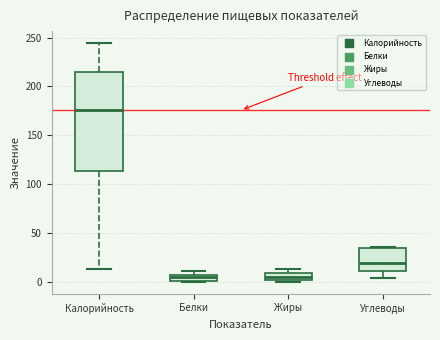

Which box is the tallest, from its lower edge to its upper edge?

Калорийность